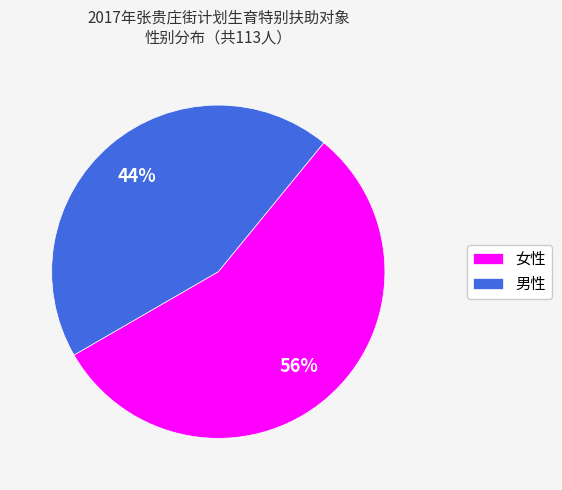

Is it true that 女性 is 56% of the pie?

True